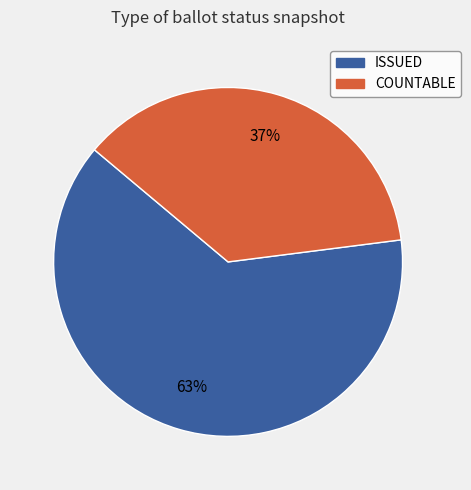

Is it true that ISSUED is 75% of the pie?

False